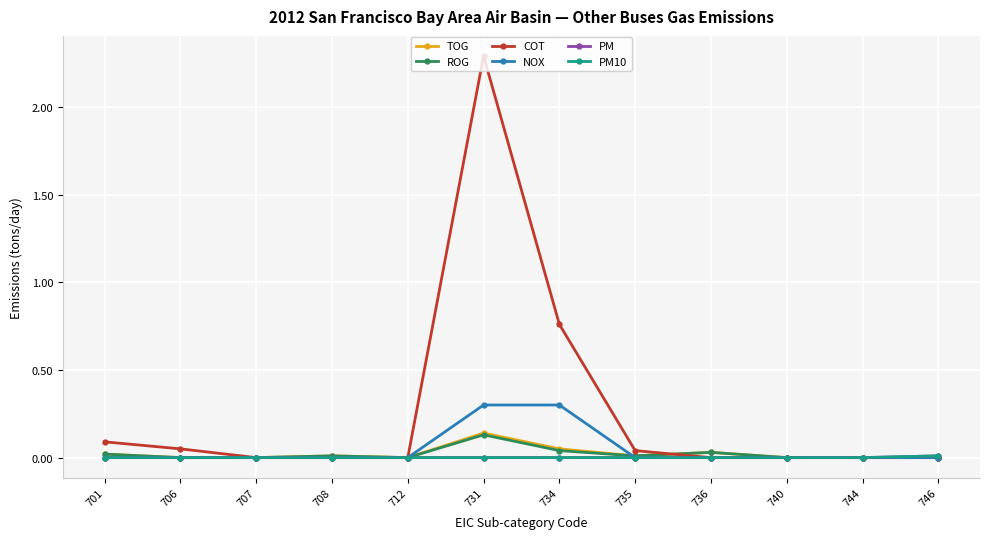

What is the total value across all series at 734?

1.1